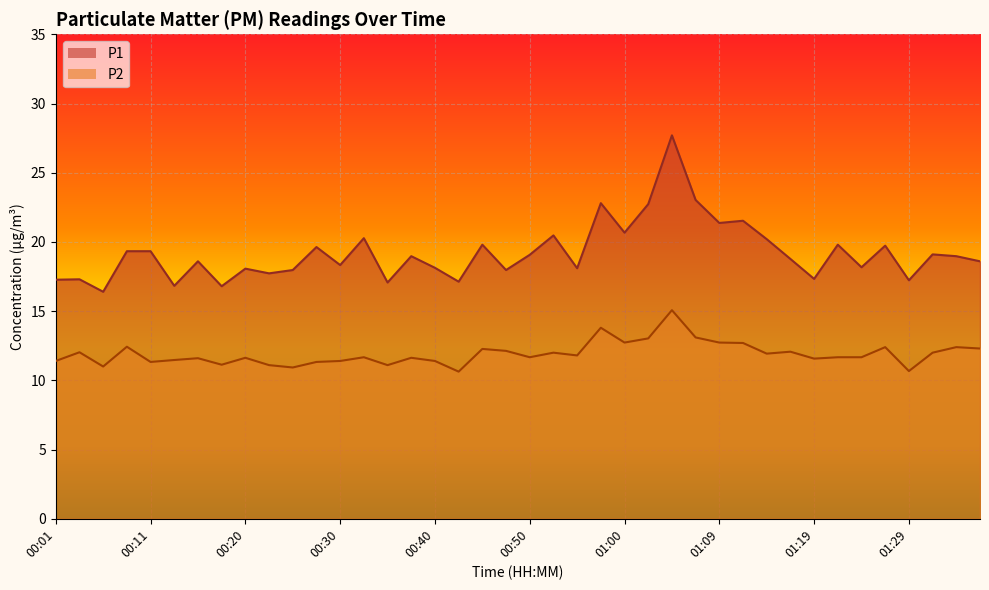

Reading left to right, what are all the values shown in this chart?

P1: 17.3	17.3	16.4	19.3	19.3	16.8	18.6	16.8	18.1	17.7	18.0	19.6	18.3	20.3	17.1	19.0	18.1	17.1	19.8	18.0	19.1	20.5	18.1	22.8	20.7	22.7	27.7	23.0	21.4	21.5	20.2	18.8	17.3	19.8	18.2	19.7	17.2	19.1	19.0	18.6
P2: 11.4	12.0	11.0	12.4	11.3	11.5	11.6	11.1	11.6	11.1	10.9	11.3	11.4	11.7	11.1	11.6	11.4	10.6	12.3	12.1	11.7	12.0	11.8	13.8	12.7	13.0	15.1	13.1	12.7	12.7	11.9	12.1	11.6	11.7	11.7	12.4	10.7	12.0	12.4	12.3